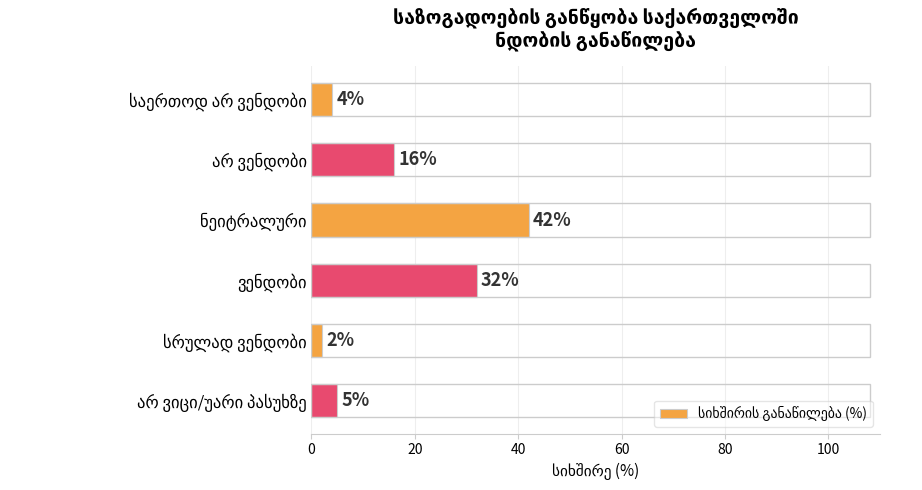

Reading bottom to top, what are all the values shown in this chart?

5	2	32	42	16	4